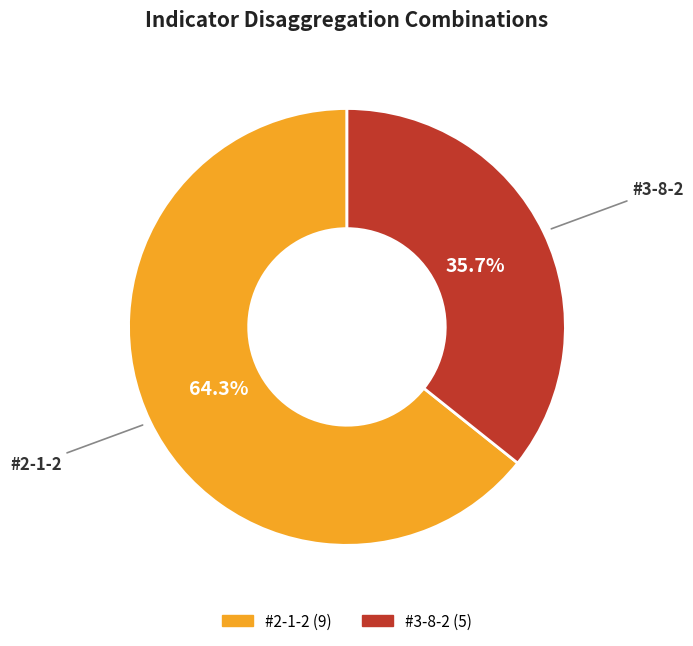

Which slice is the smallest?

#3-8-2